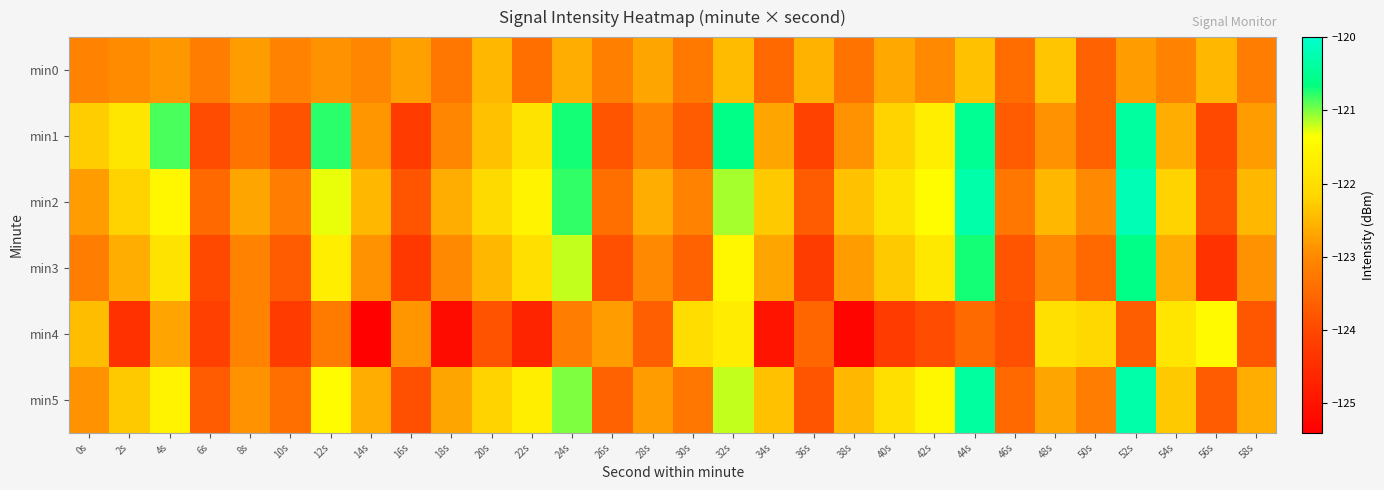

Rank the series by their maximum value, from lowest to highest.

min0, min4, min3, min1, min5, min2